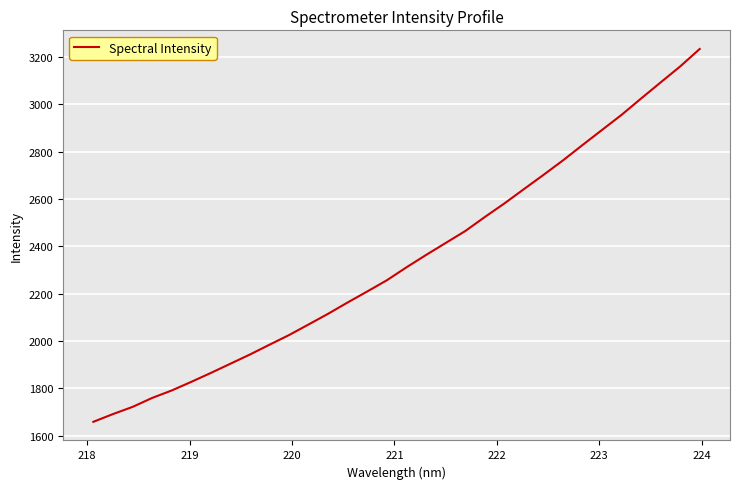

What is the maximum value shown in the chart?

3234.3